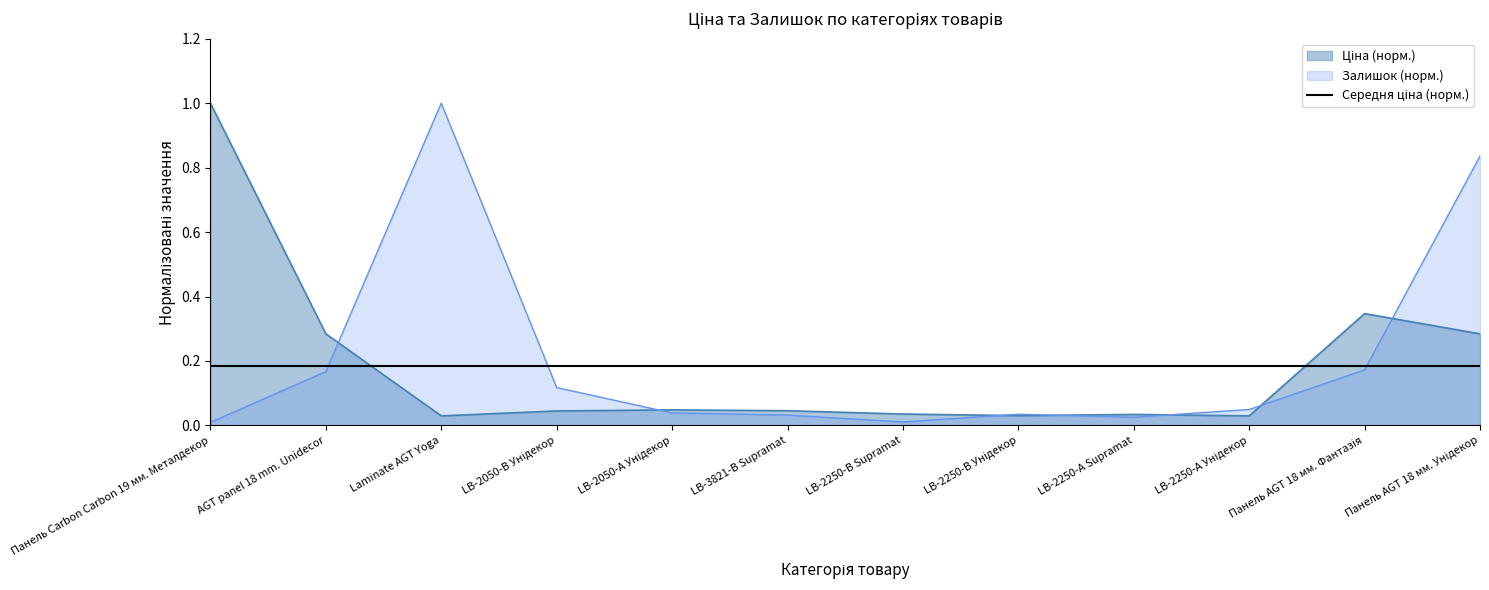

What is the approximate value of Залишок (норм.) at Laminate AGT Yoga?

1.0